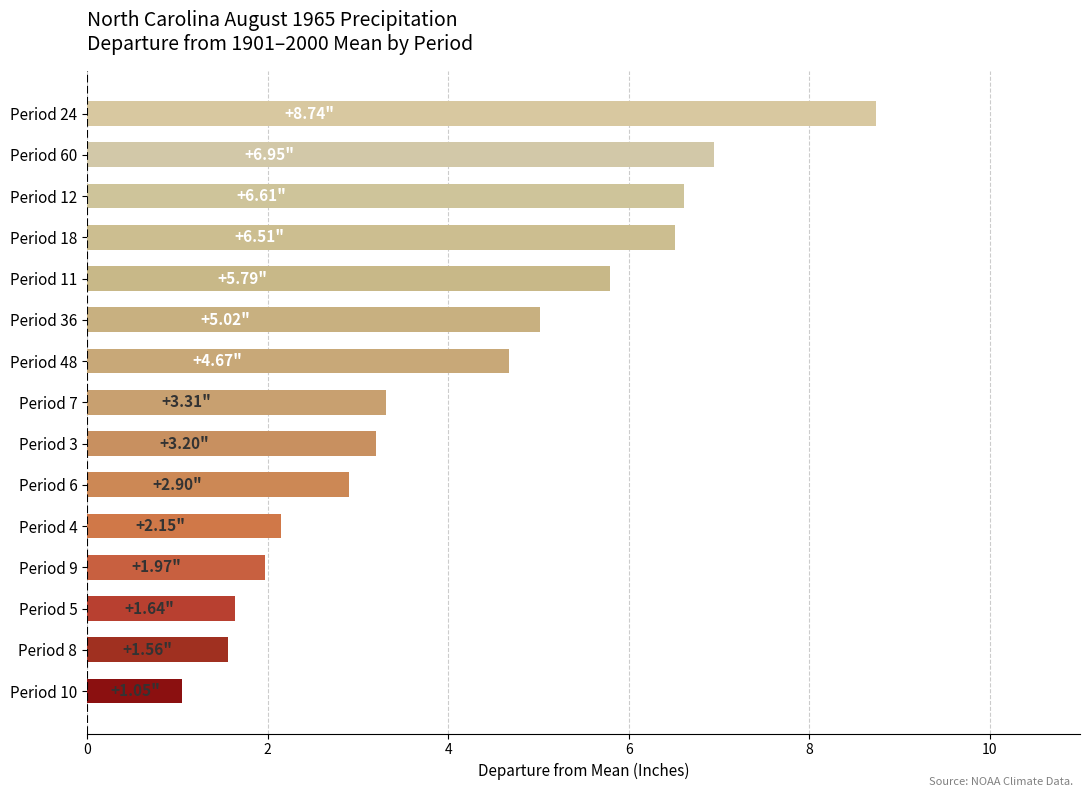

What is the change in value from Period 10 to Period 48?

+3.6